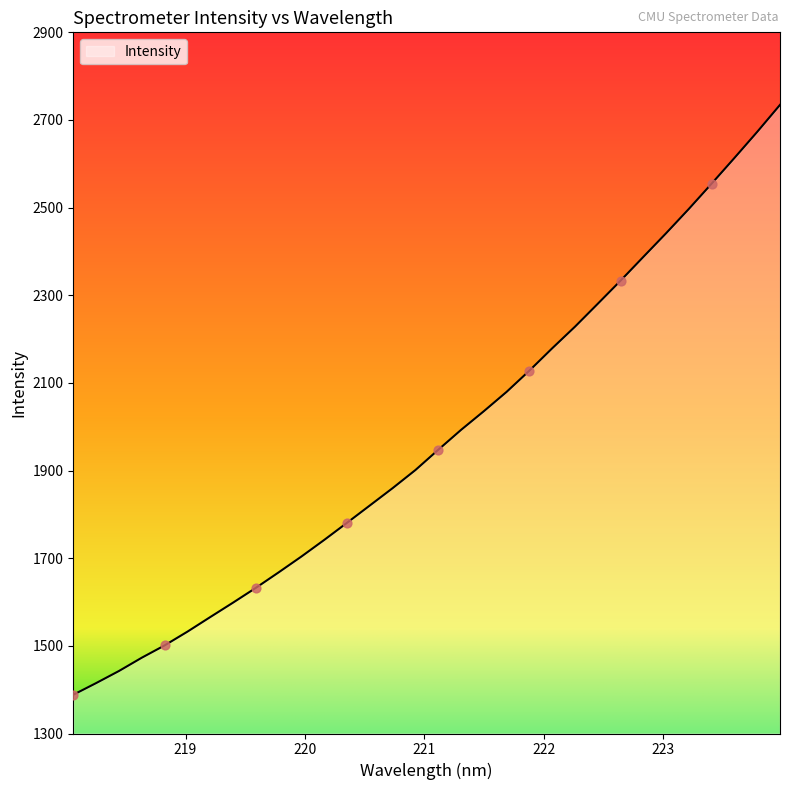

What is the smallest value displayed?

1388.4